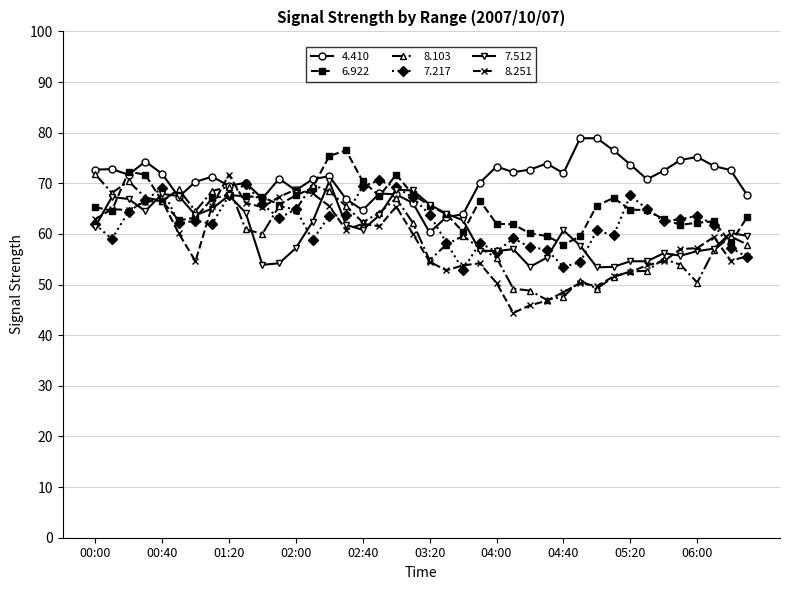

What is the value of the 6.922 point at the 23rd from the left?

60.4